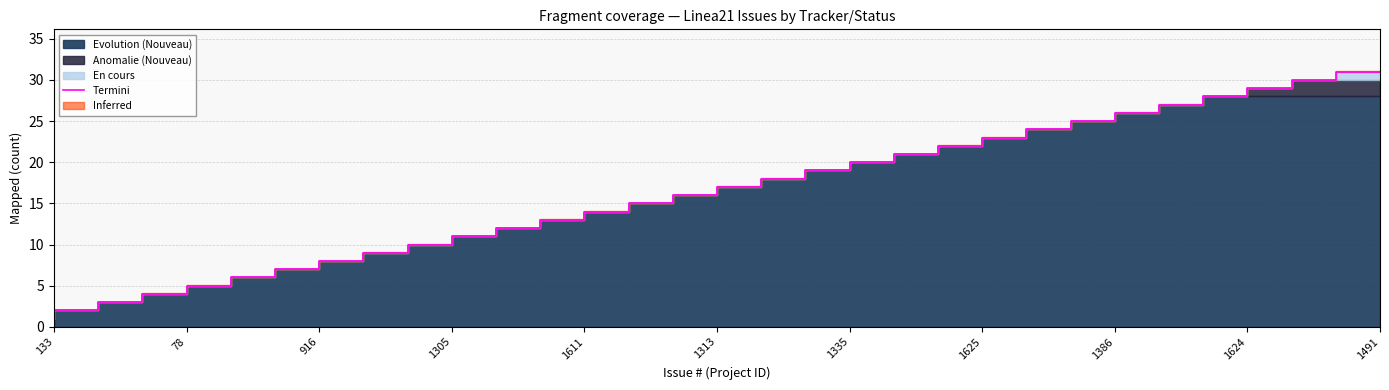

Where is the data nearest to the value 16?

1313